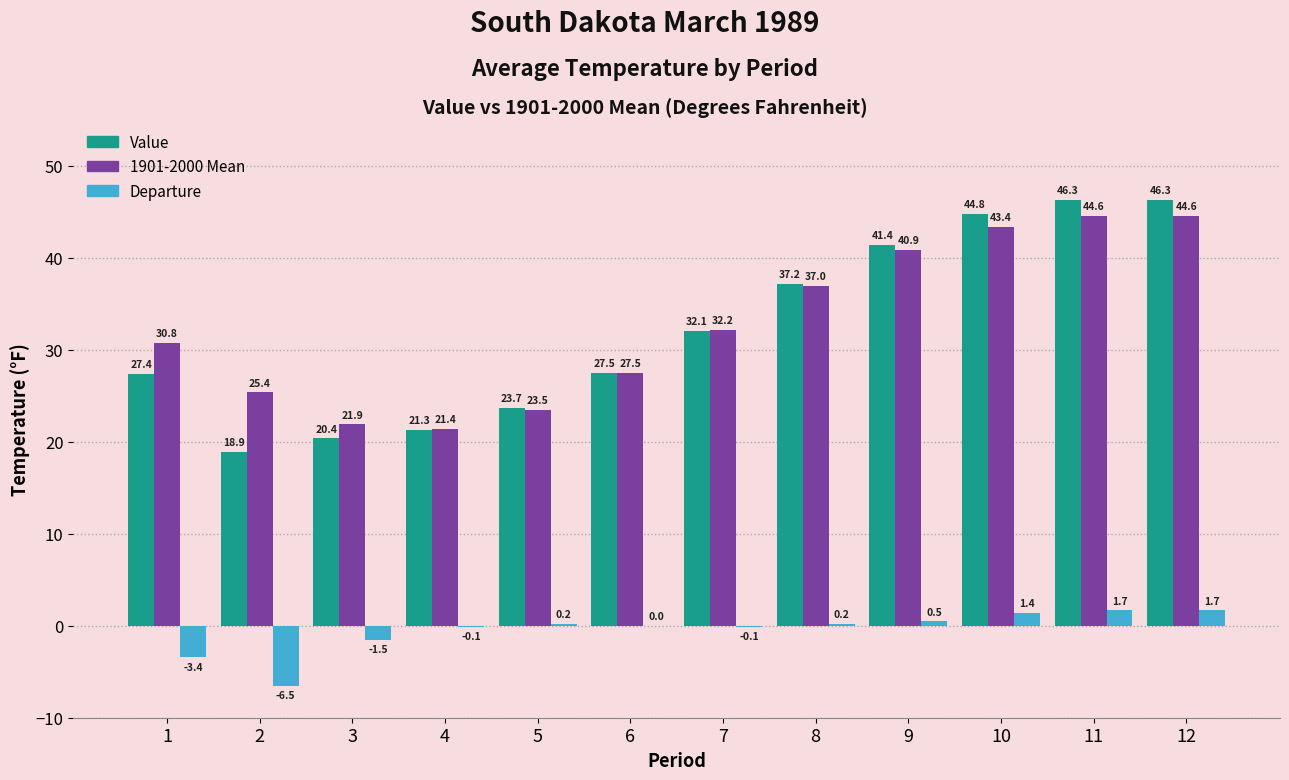

At which label does Value first exceed 32?

7